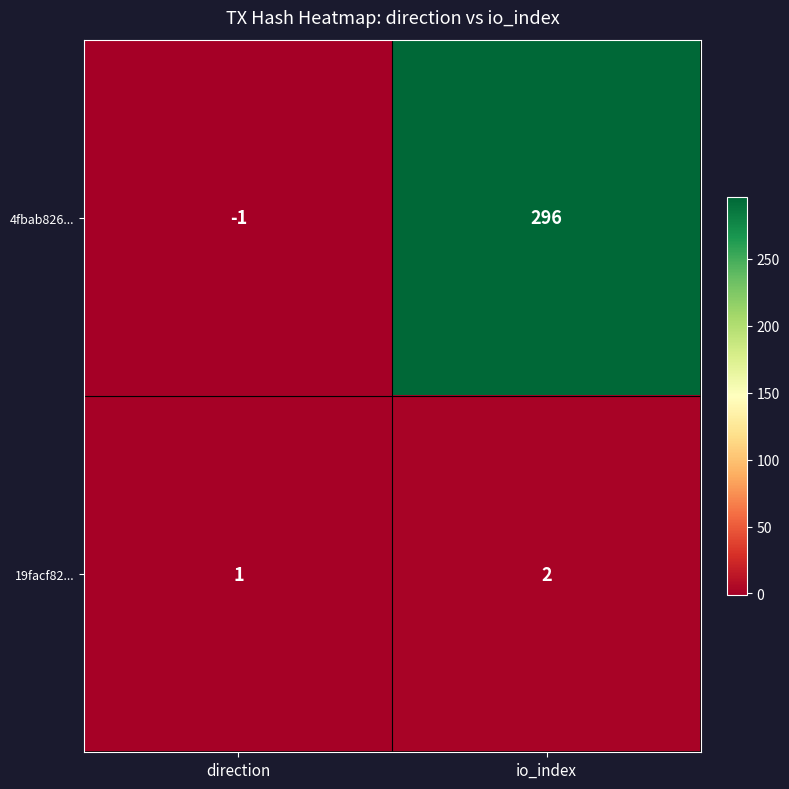

At which category does the chart reach its peak across all series?

io_index